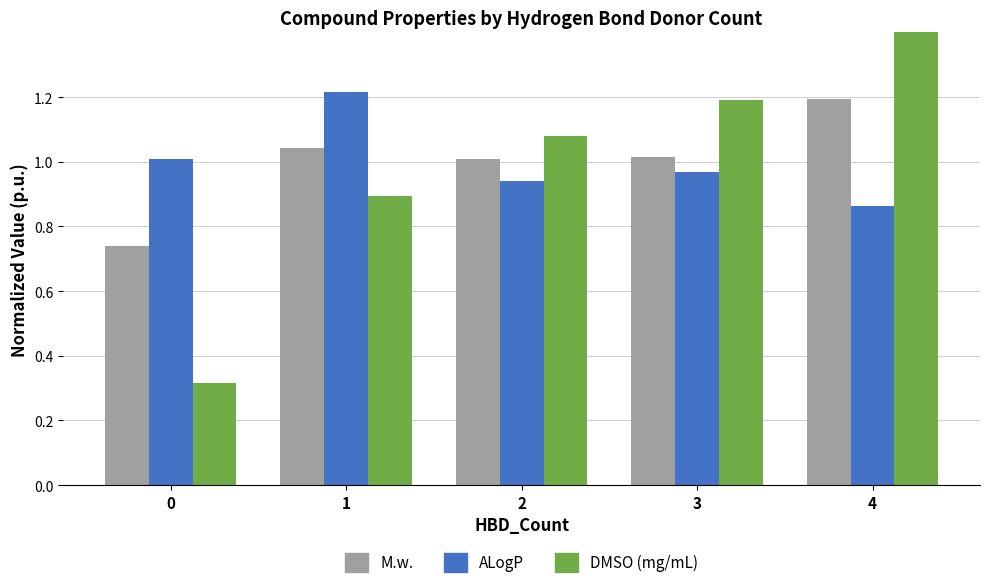

At which label does DMSO (mg/mL) reach its peak?

4